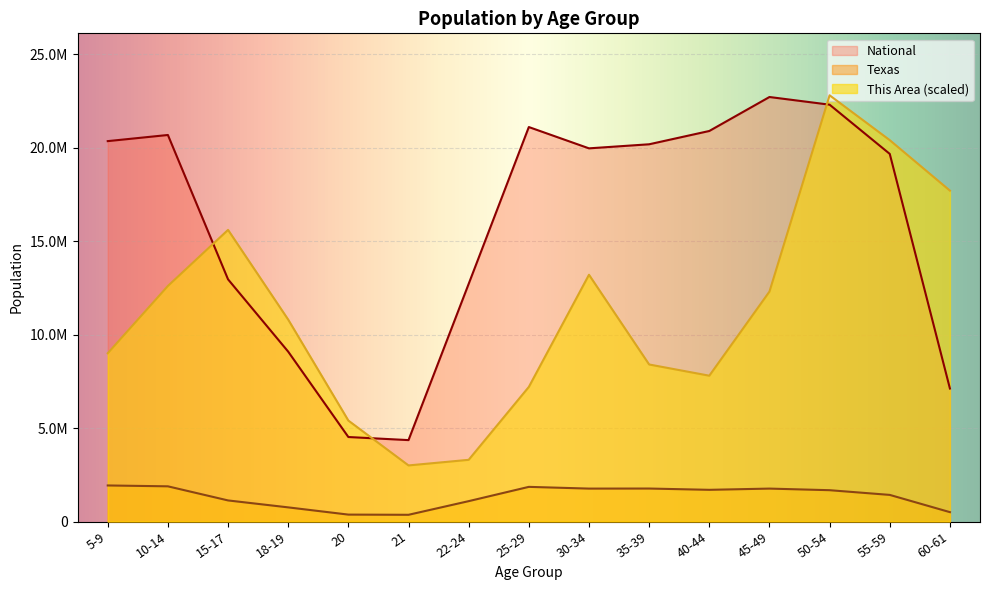

Rank the series by their average value, from lowest to highest.

Texas, This Area (scaled), National